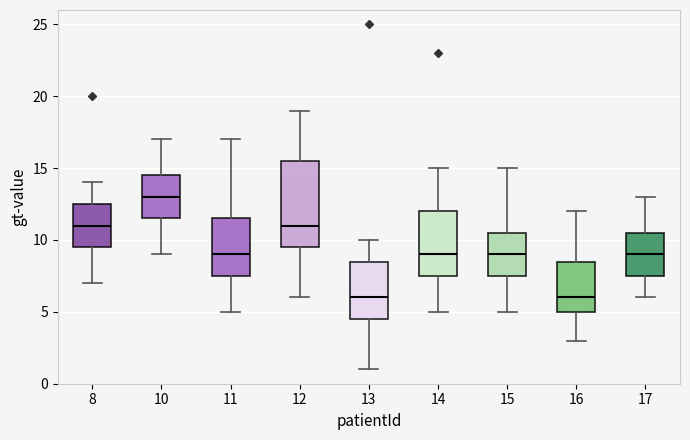

Which box is the tallest, from its lower edge to its upper edge?

12